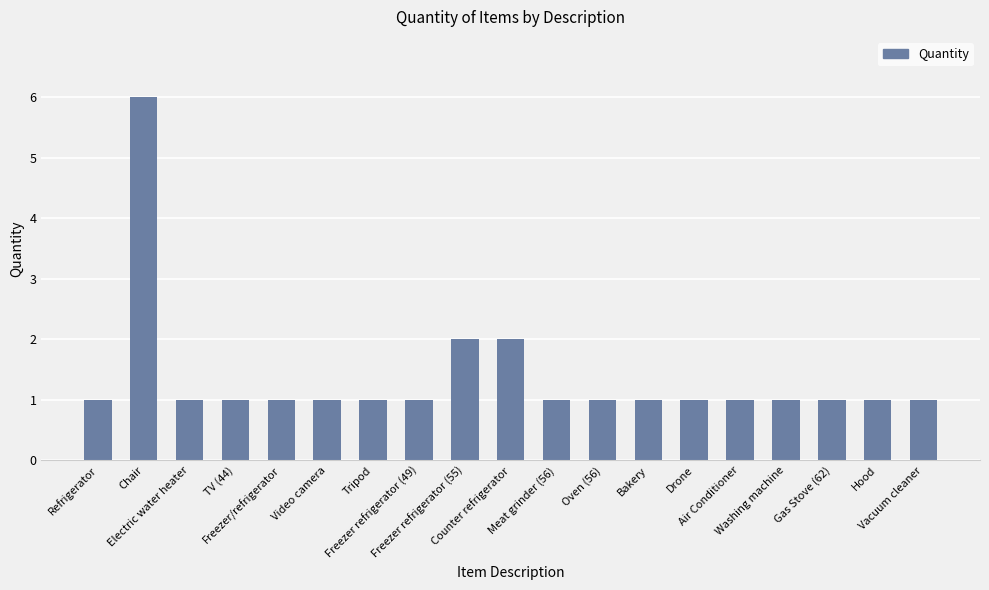

What is the smallest value displayed?

1